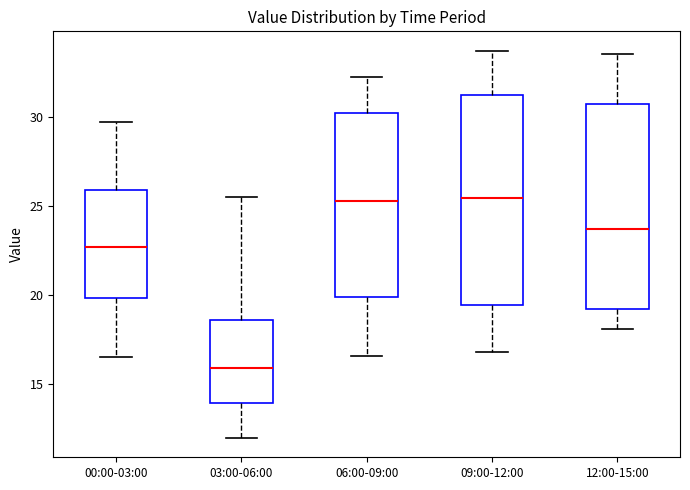

Reading left to right, read every box against the y-axis: the position of its median line, the range the box covers, and the ends of its whiskers. The values are not printed on the chart, so give them approximately, as read against the axis.

00:00-03:00: median 22.5, box 20.0 to 26.0, whiskers 16.5 to 29.5
03:00-06:00: median 16.0, box 14.0 to 18.5, whiskers 12.0 to 25.5
06:00-09:00: median 25.5, box 20.0 to 30.0, whiskers 16.5 to 32.0
09:00-12:00: median 25.5, box 19.5 to 31.0, whiskers 17.0 to 33.5
12:00-15:00: median 23.5, box 19.5 to 30.5, whiskers 18.0 to 33.5